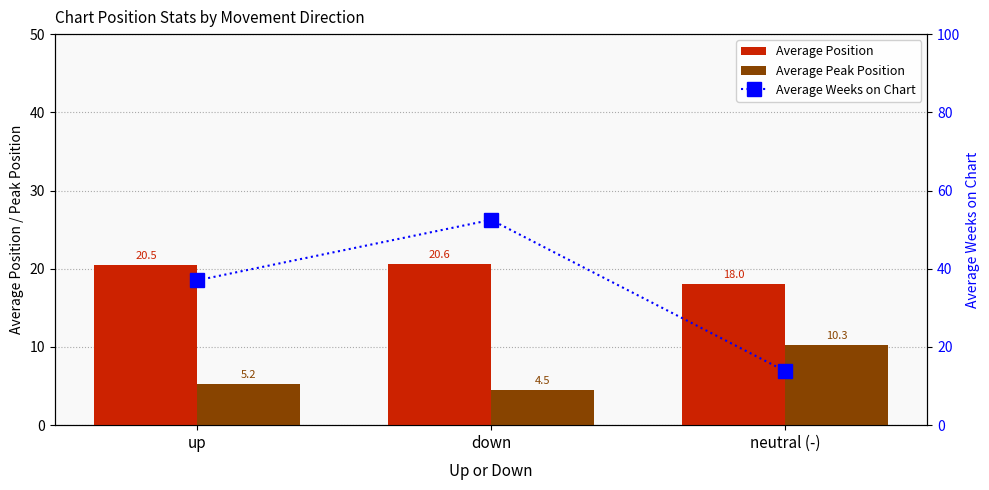

What is the label of the 3rd bar from the right?

up